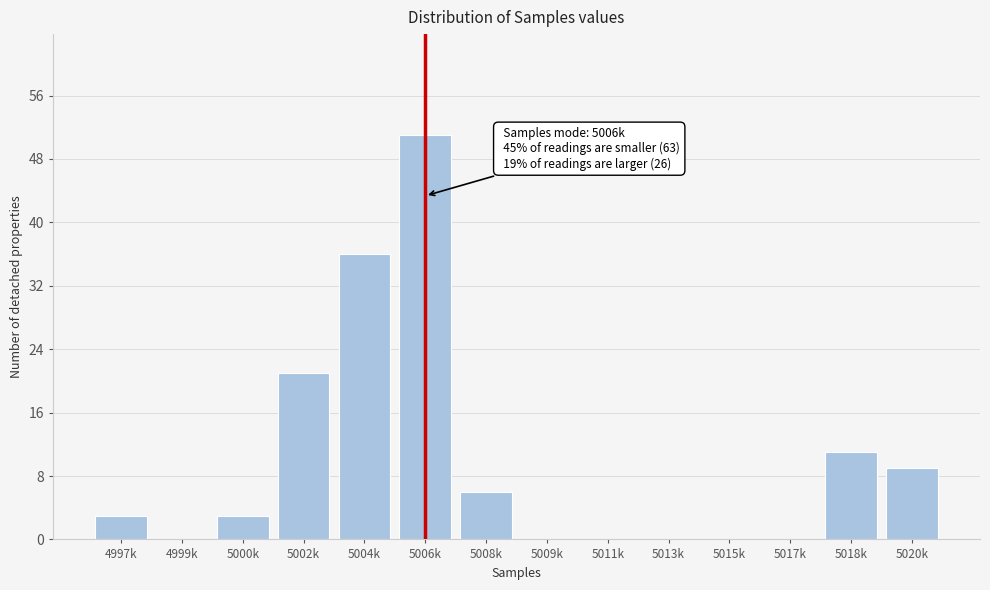

Reading left to right, extract all data points from this chart.

4997k=3	4999k=0	5000k=3	5002k=21	5004k=36	5006k=51	5008k=6	5009k=0	5011k=0	5013k=0	5015k=0	5017k=0	5018k=11	5020k=9